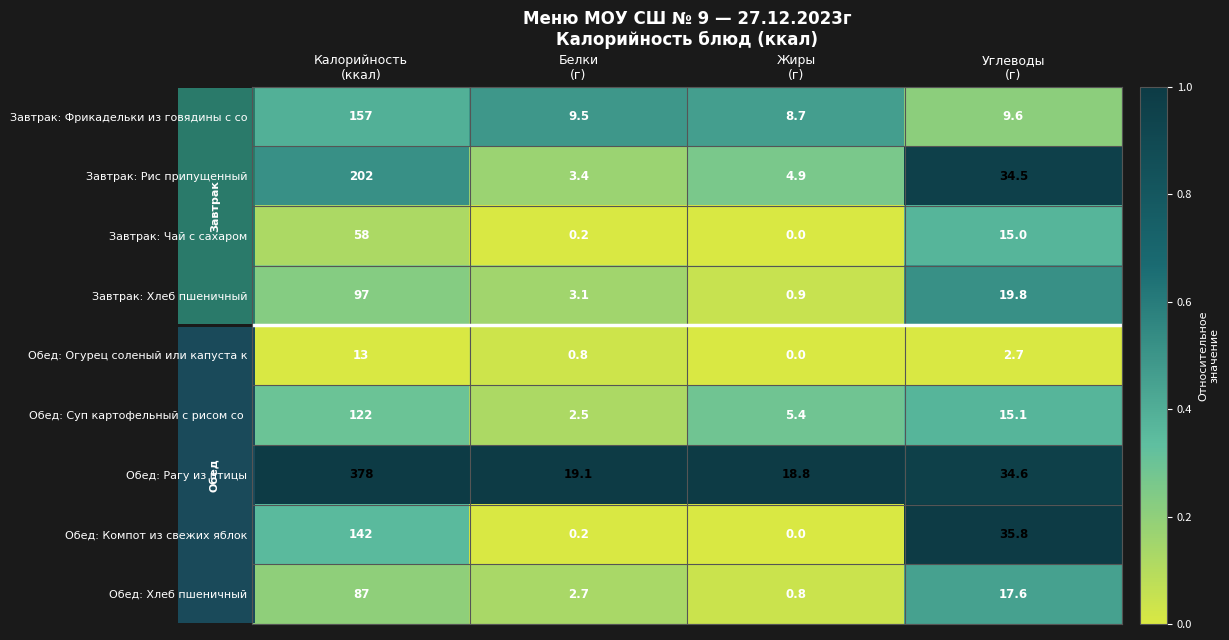

Which series has the widest spread of values?

Обед: Рагу из птицы